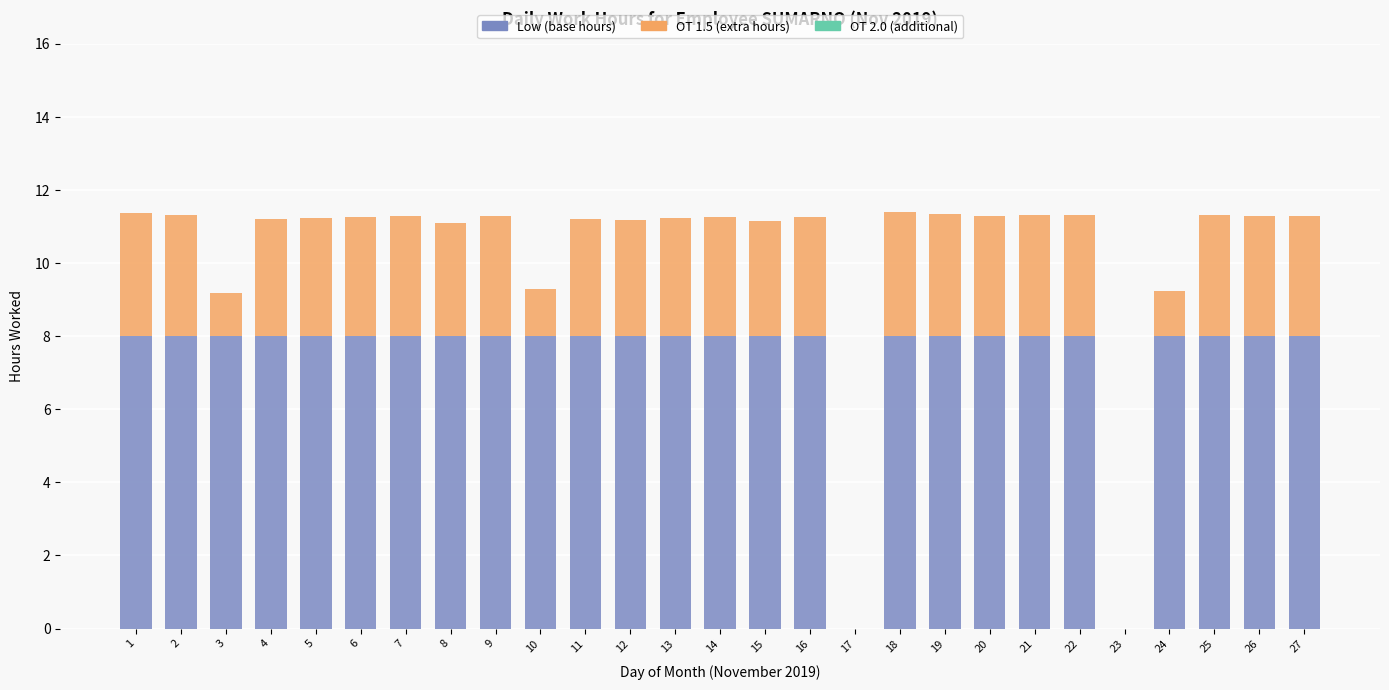

How many distinct data groups are displayed?

2